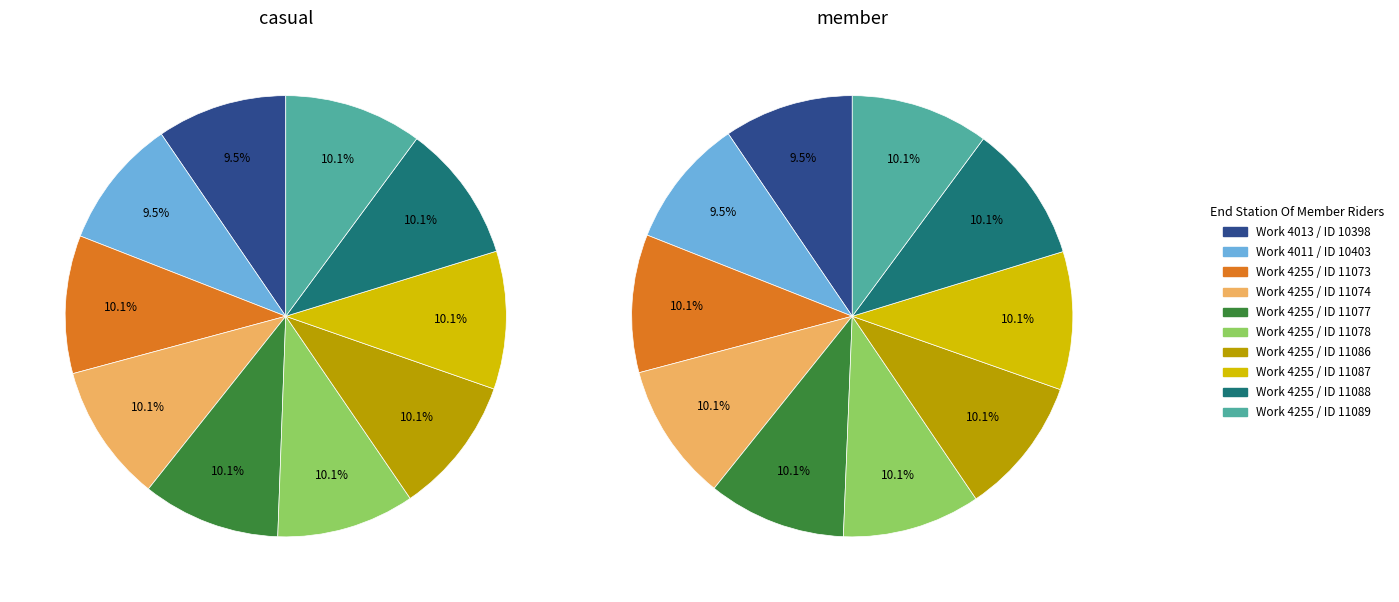

What is the spread (max minus min) of values at Work 4255 / ID 11077?

6822